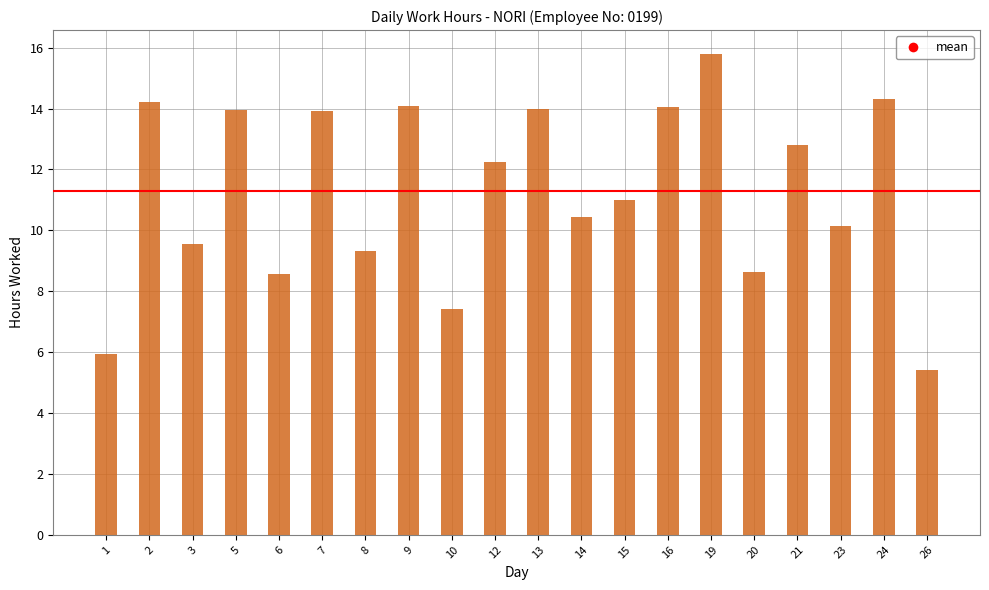

The value at 20 is 15.4. True or false?

False